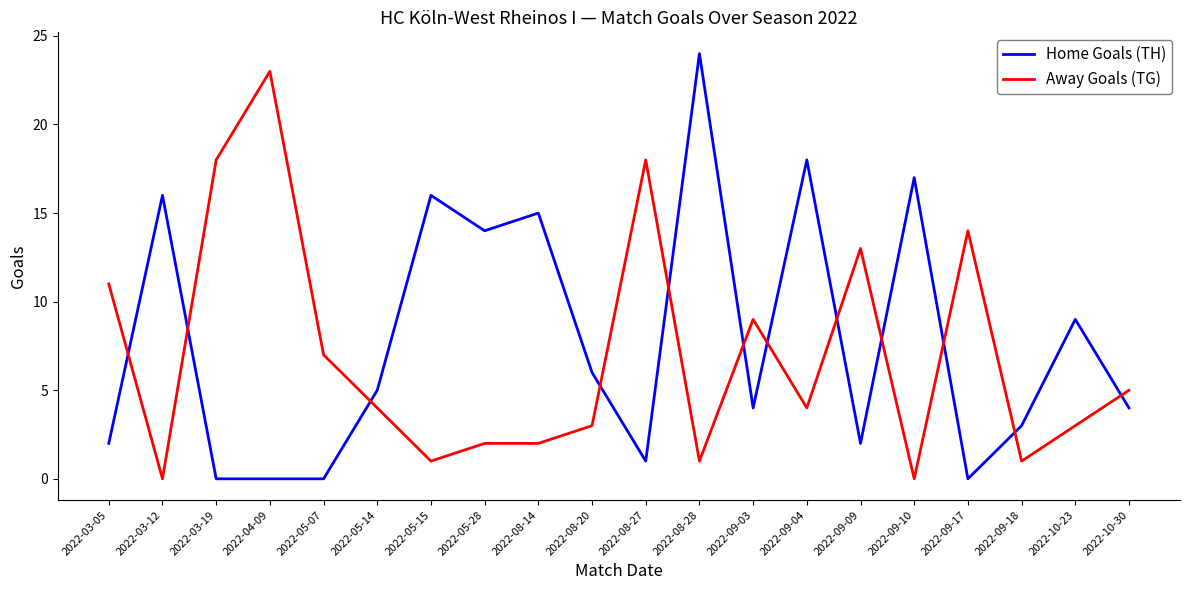

What position from the right is 2022-09-18?

3